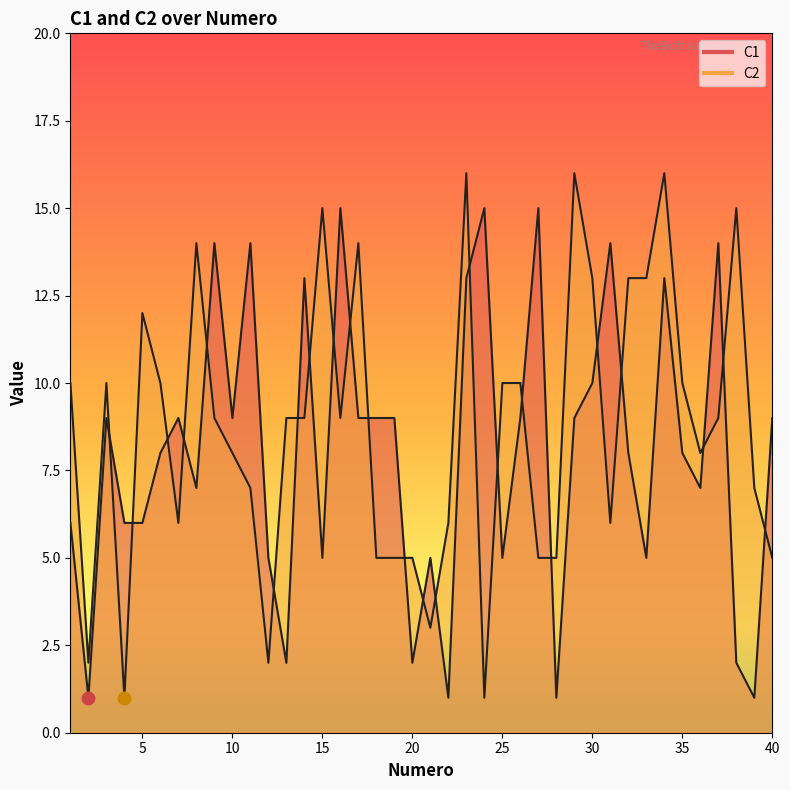

At which label does C2 reach its minimum?

4